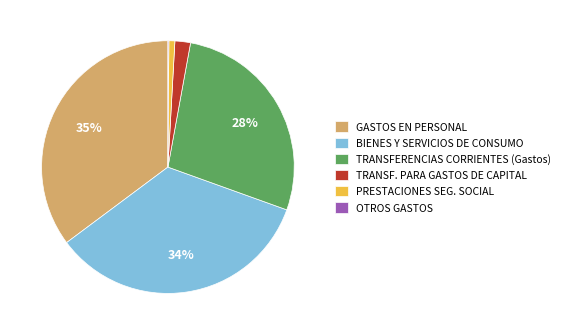

To the nearest percent, what is the average slice percentage?

17%